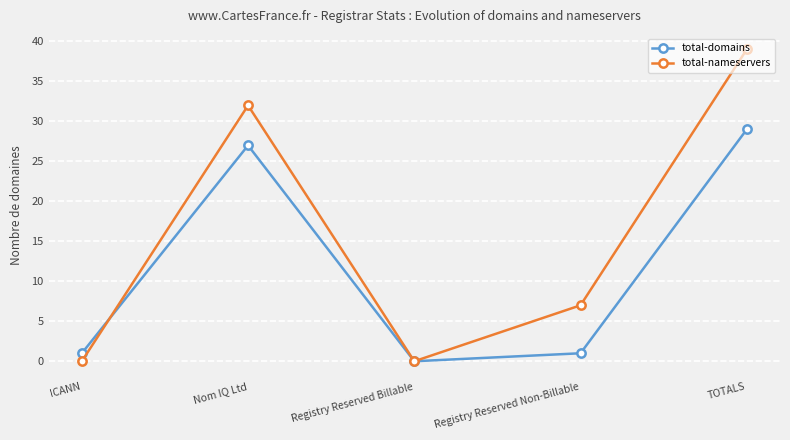

Where does the total-nameservers series first go above 7?

Nom IQ Ltd